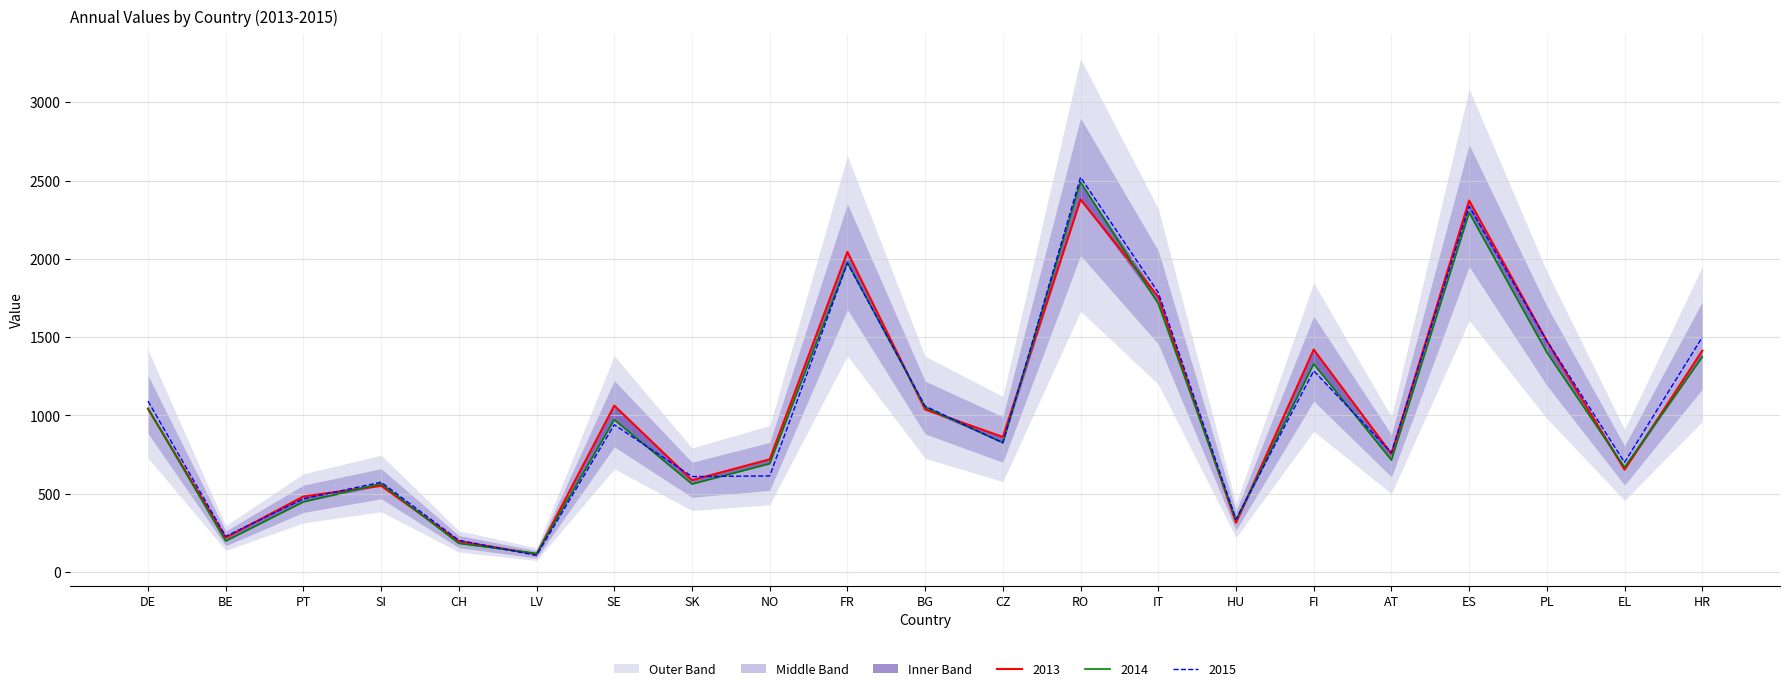

What is the total value across all series at EL?

2024